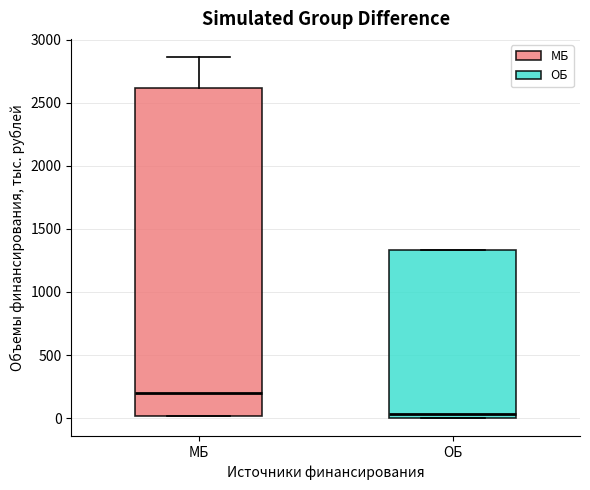

Which box is the tallest, from its lower edge to its upper edge?

МБ